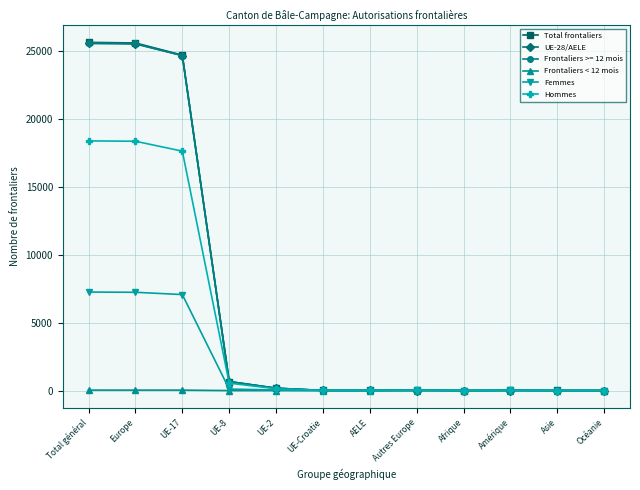

True or false: Hommes has more than 0 points higher than both neighbors.

True